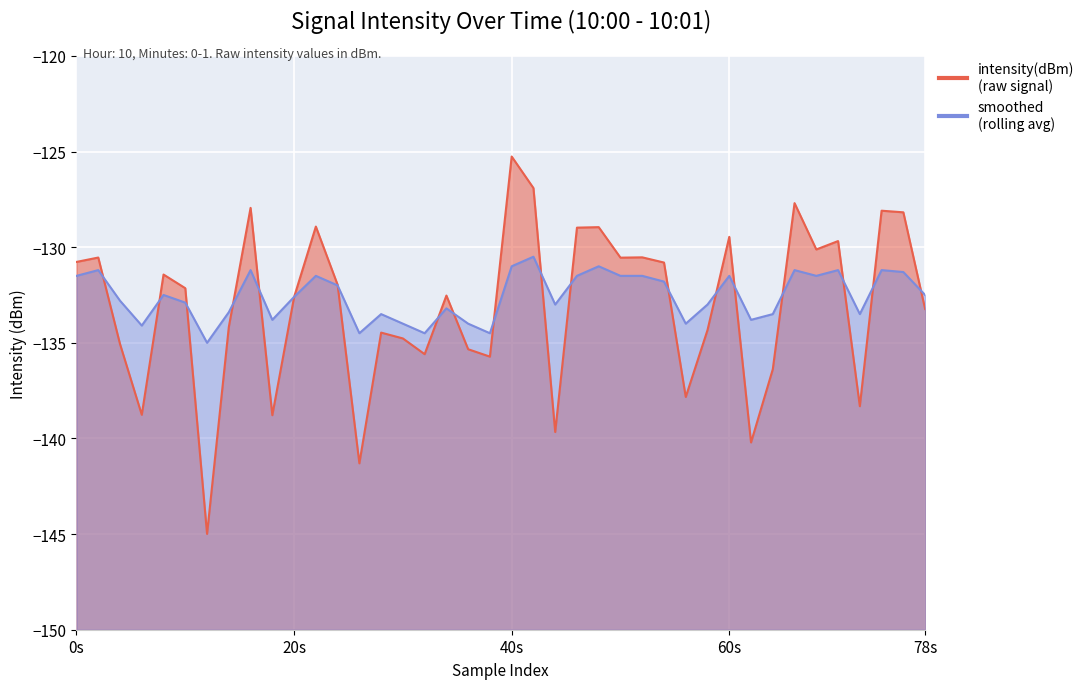

True or false: intensity(dBm) and smoothed cross at least once.

True